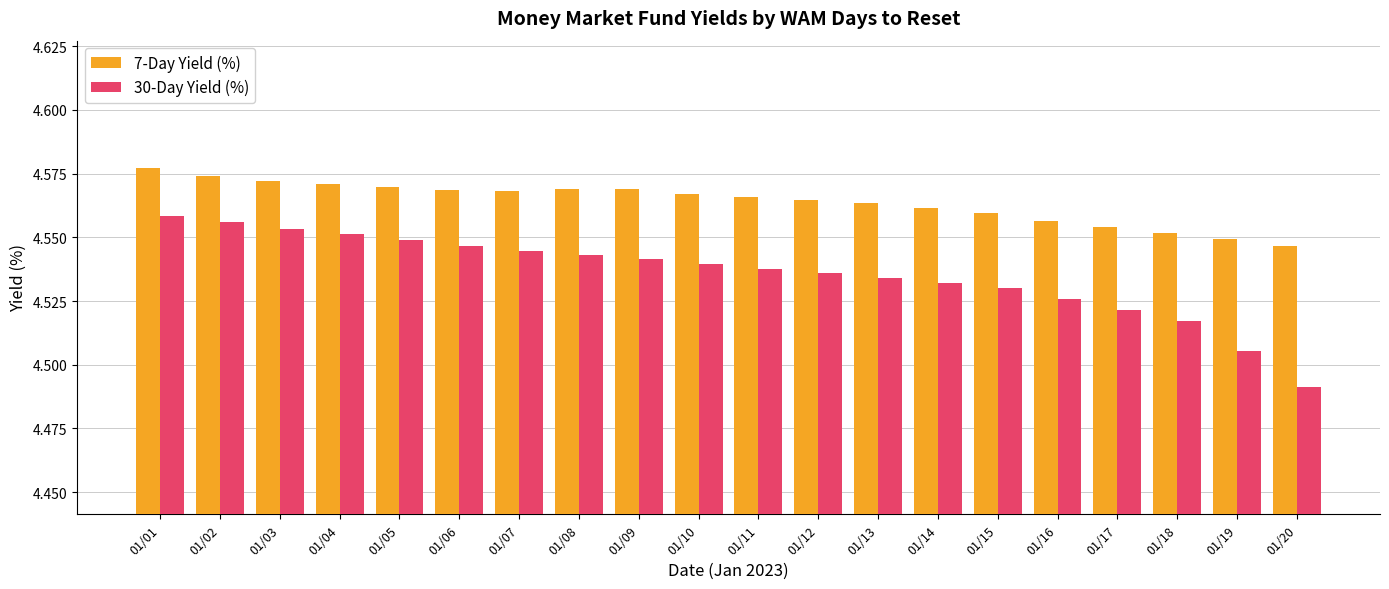

At which category does the chart reach its minimum across all series?

01/20